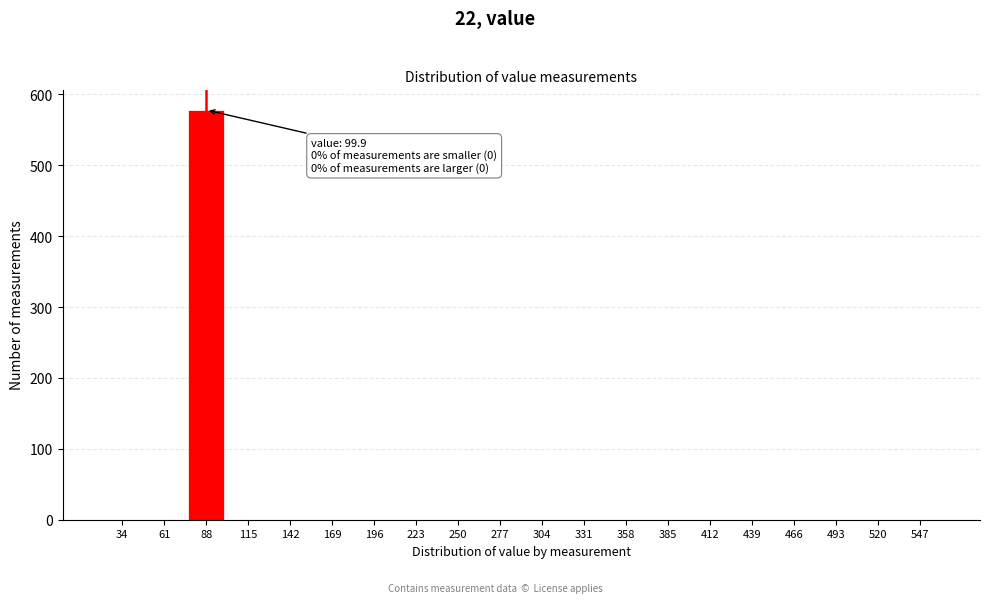

Reading right to left, extract all data points from this chart.

547=0	520=0	493=0	466=0	439=0	412=0	385=0	358=0	331=0	304=0	277=0	250=0	223=0	196=0	169=0	142=0	115=0	88=578	61=0	34=0